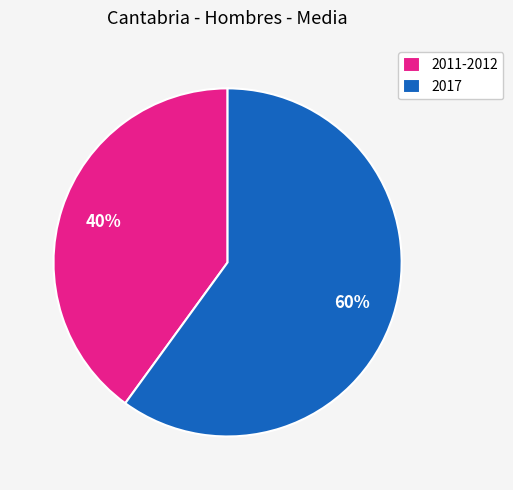

What is the largest slice in the pie chart?

2017